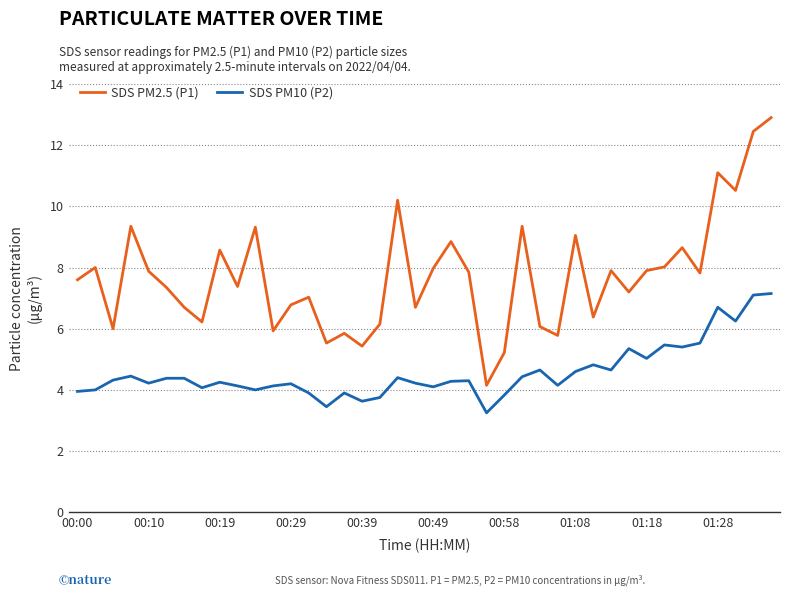

What is the greatest value displayed?

12.9